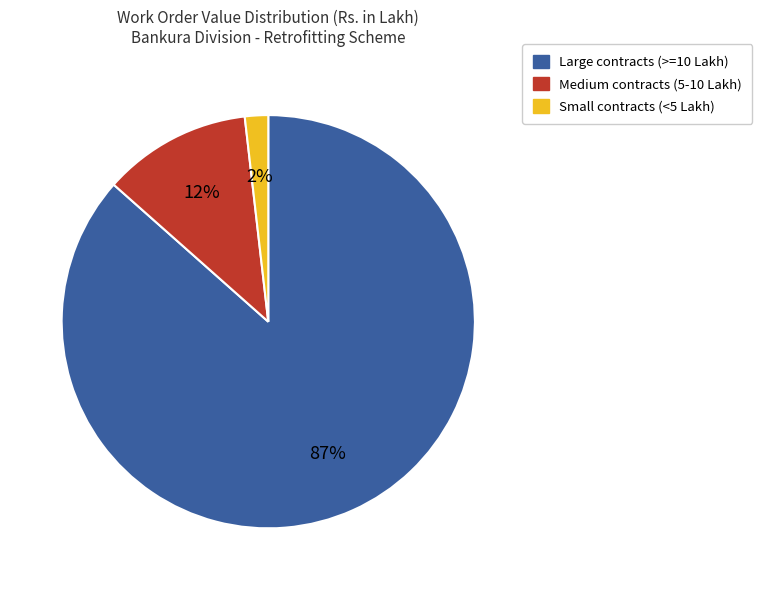

Does any single category account for the majority?

Yes